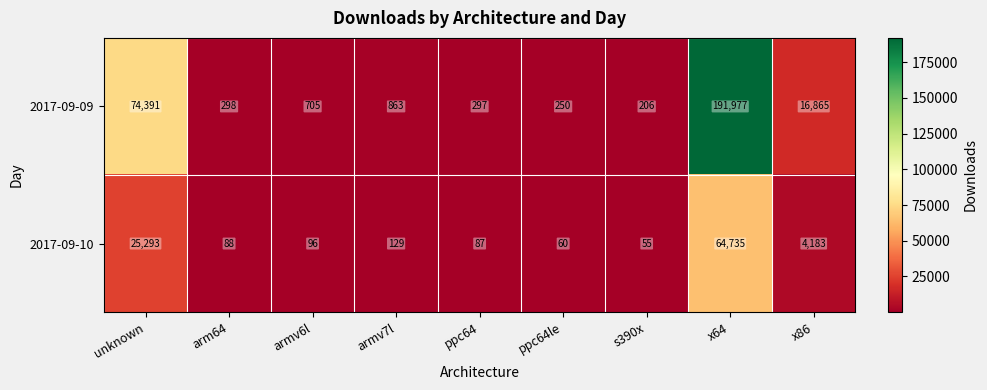

Is the value of 2017-09-09 at x86 greater than the value of 2017-09-10 at ppc64?

Yes